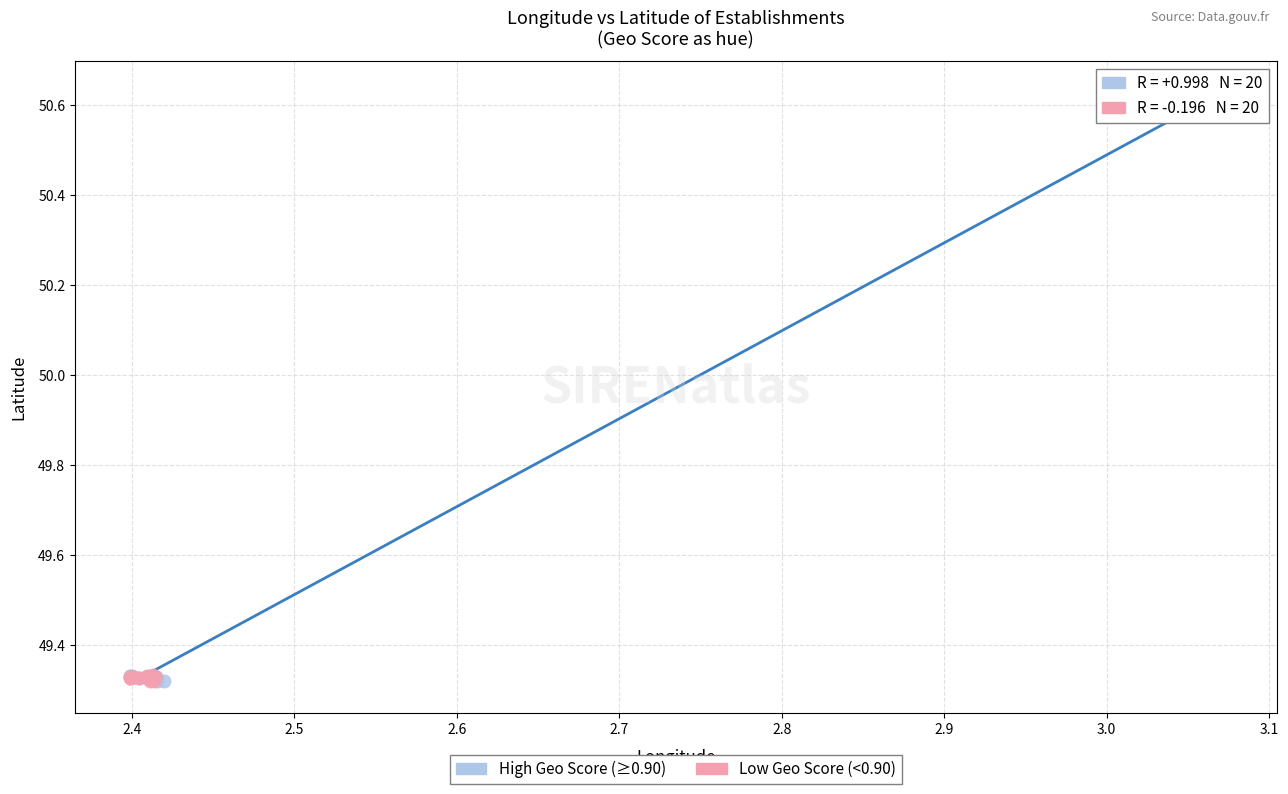

Which series has the widest spread of Y values?

High Geo Score (≥0.90)